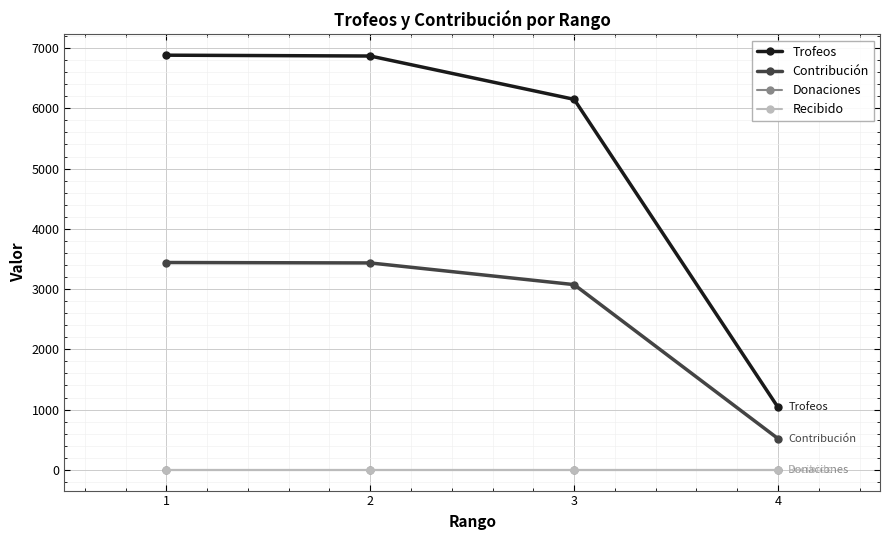

Is this an area chart (filled region under the line)?

No